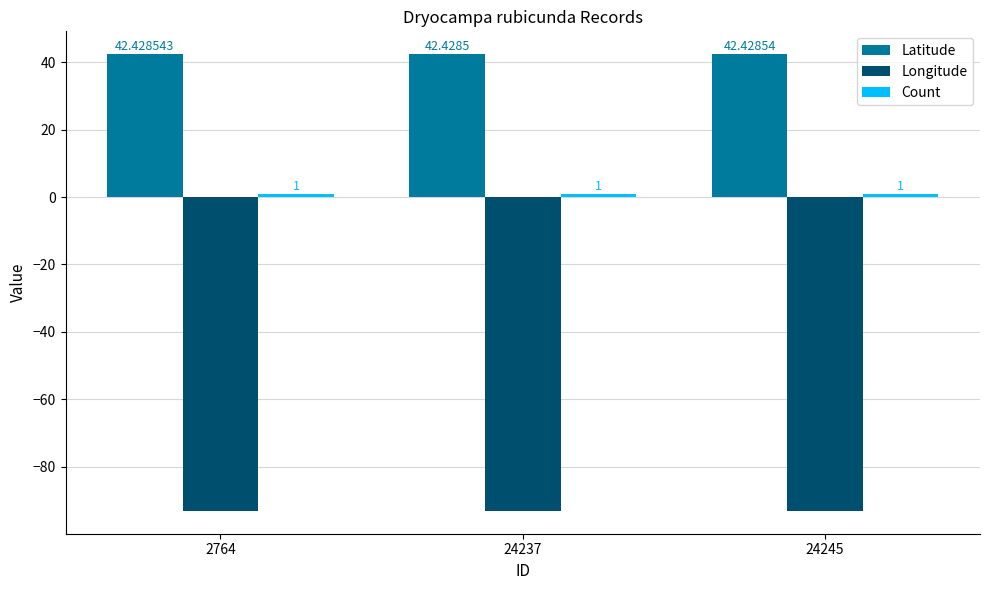

At how many categories does at least one series exceed 8?

3